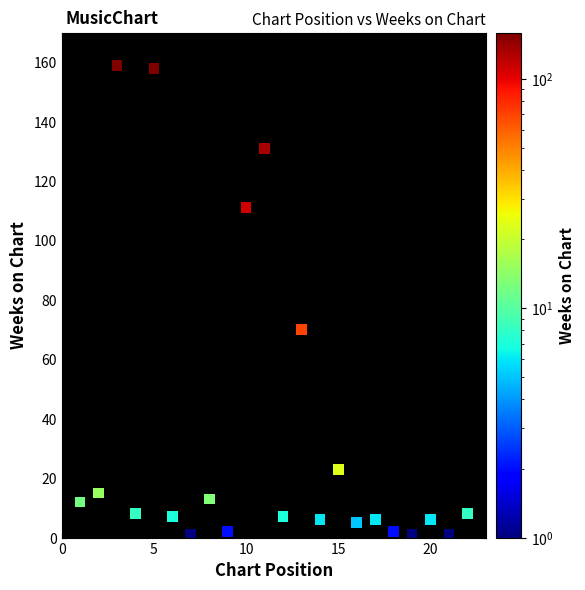

What Y value in the scatter plot is closest to 80?

70